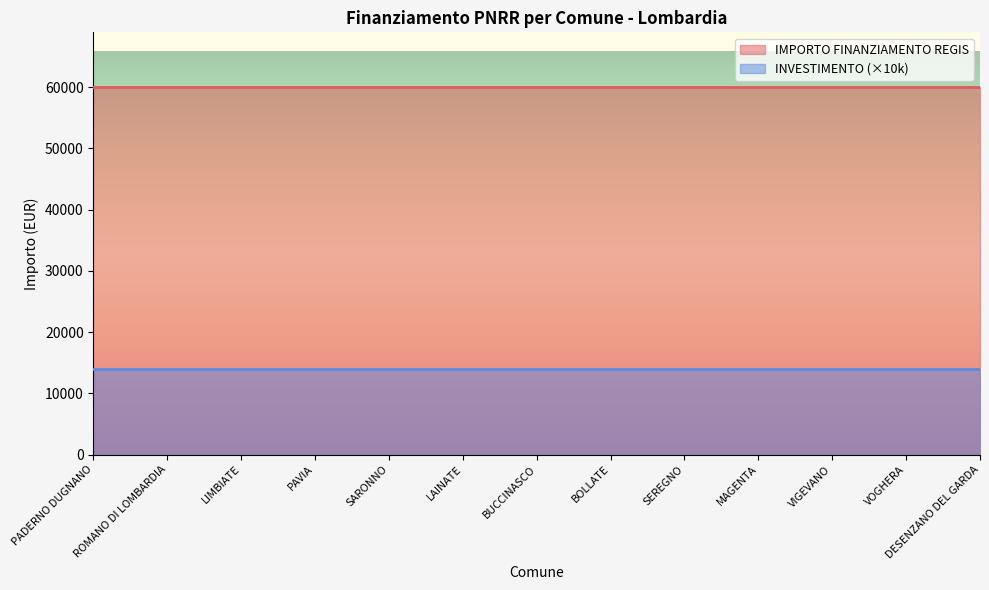

True or false: INVESTIMENTO and IMPORTO FINANZIAMENTO REGIS cross at least once.

False